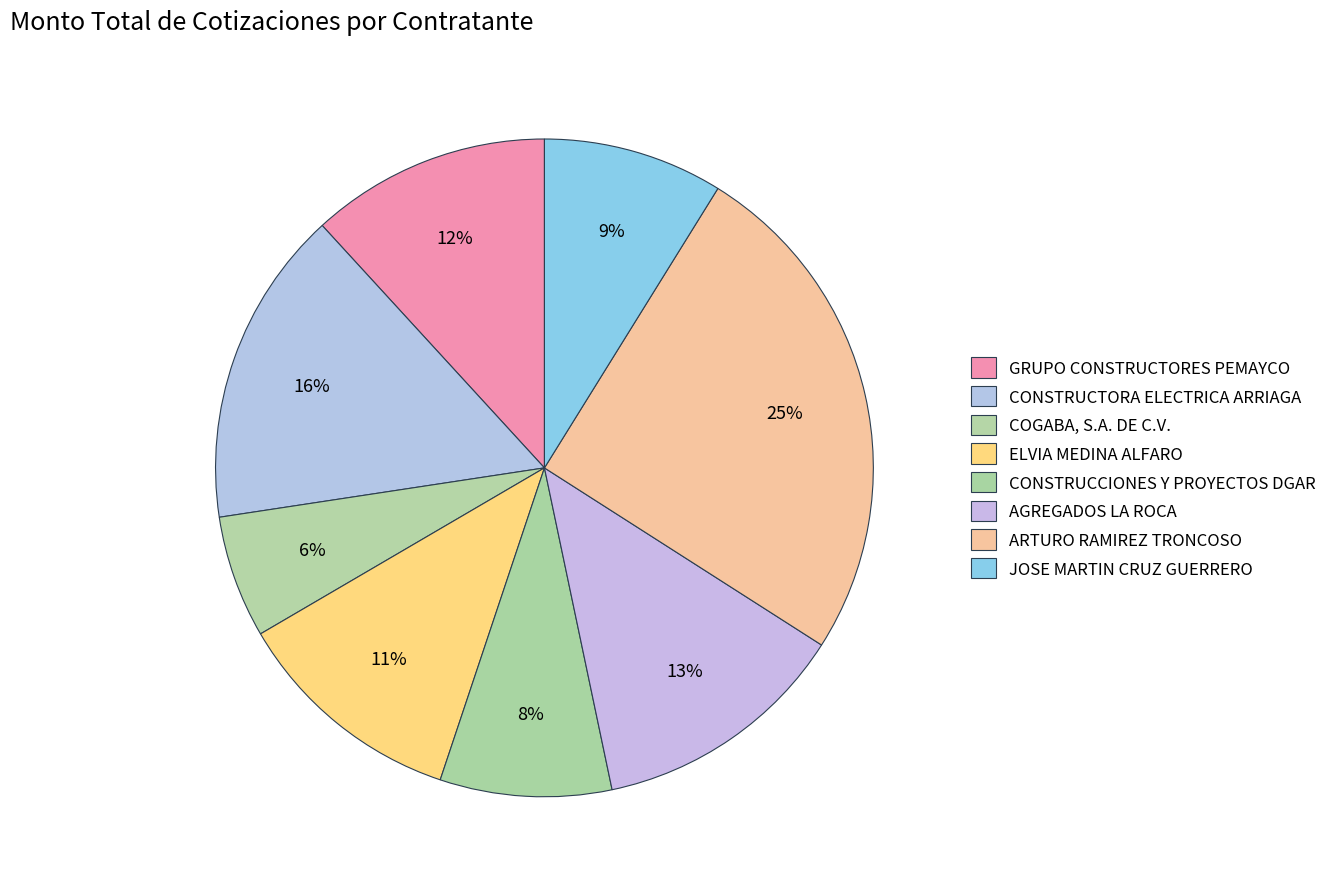

Count the number of slices in the pie.

8